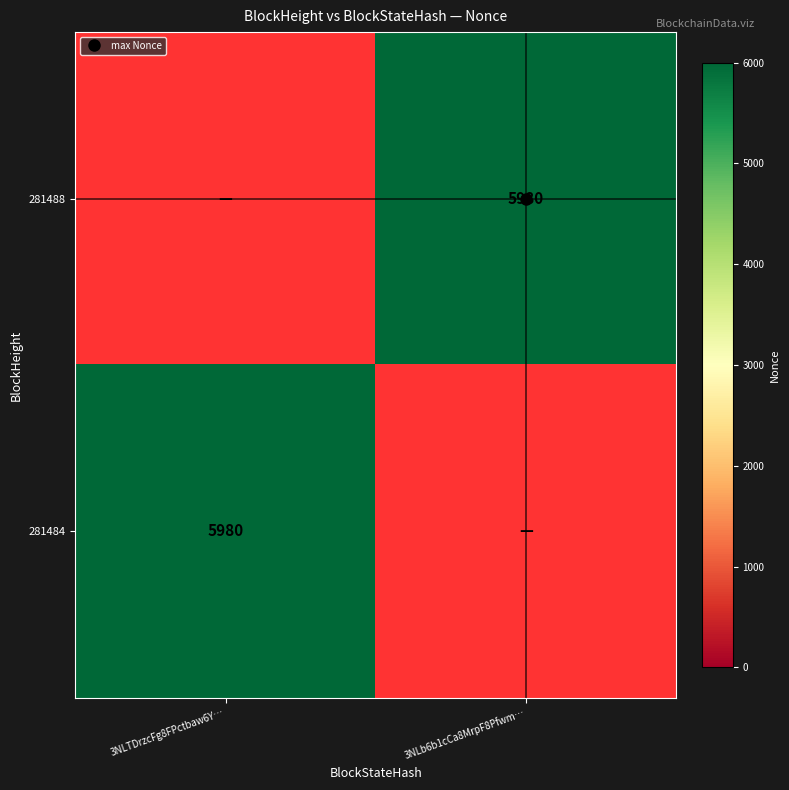

Rank the series by their maximum value, from lowest to highest.

281488, 281484